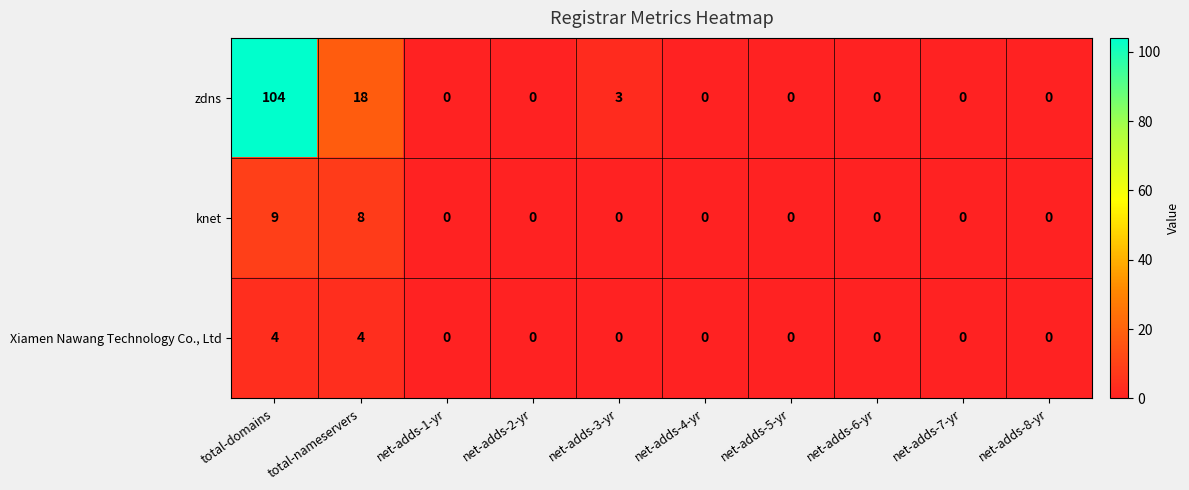

Which series changed the most between total-domains and net-adds-1-yr?

zdns